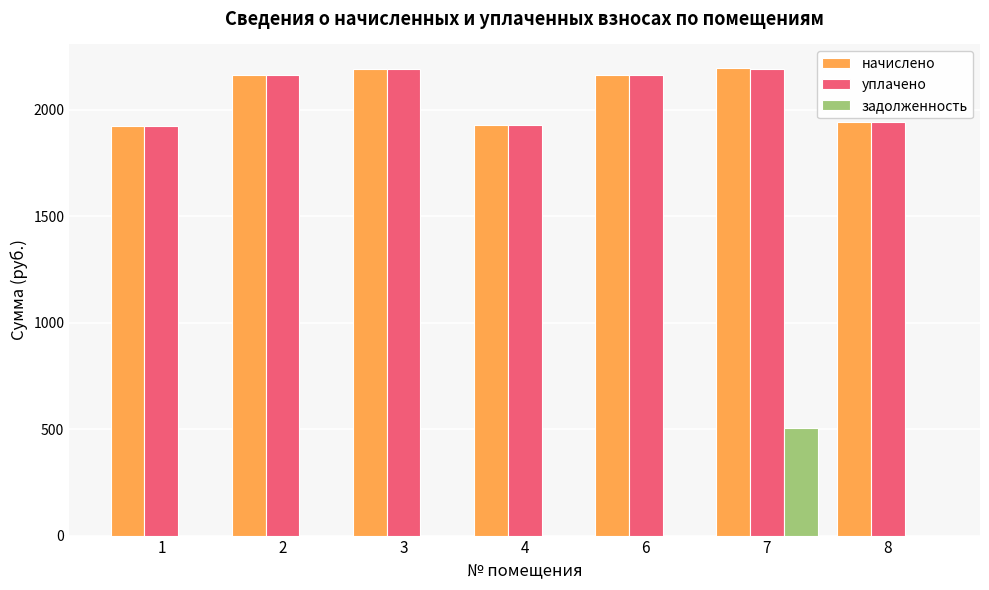

What is the sum of the уплачено values at 3 and 8?

4131.6